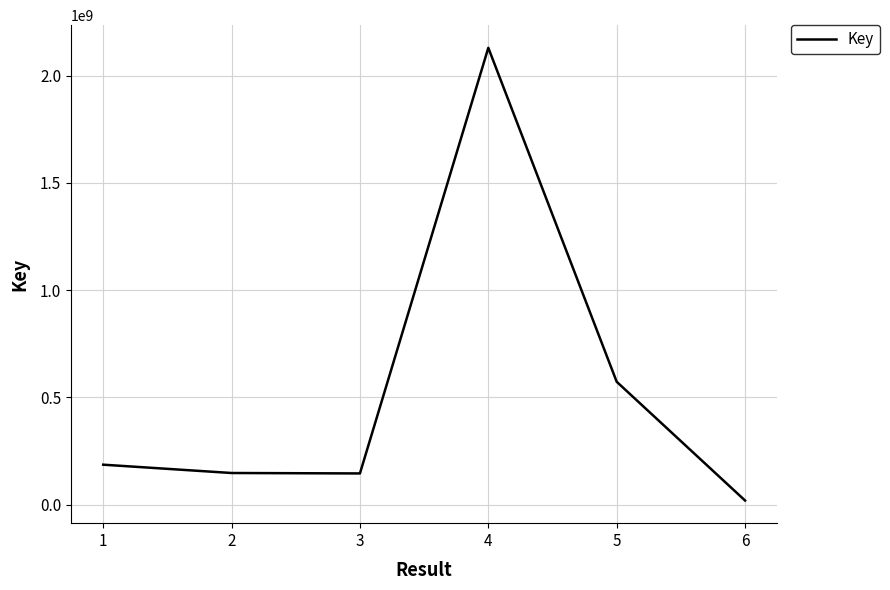

How many lines are shown in the chart?

1